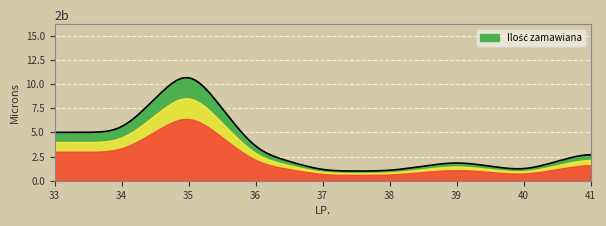

What is the difference between the maximum and minimum values?

9.6